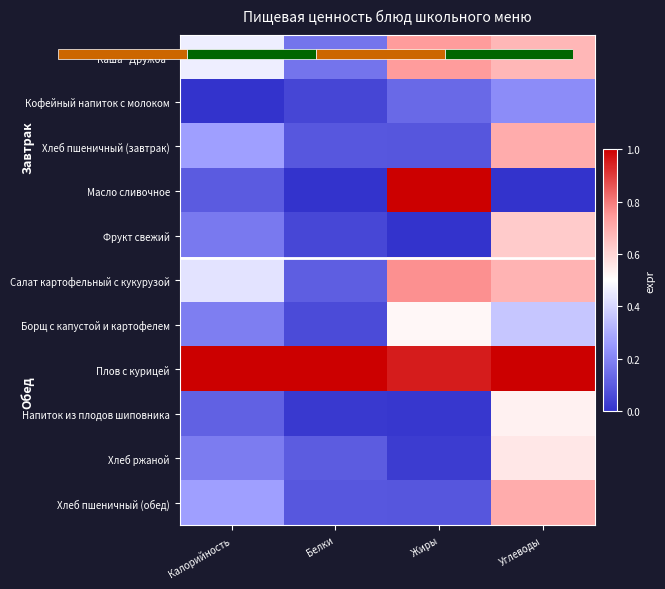

List the labels in order of Напиток из плодов шиповника value, smallest first.

Жиры, Белки, Калорийность, Углеводы